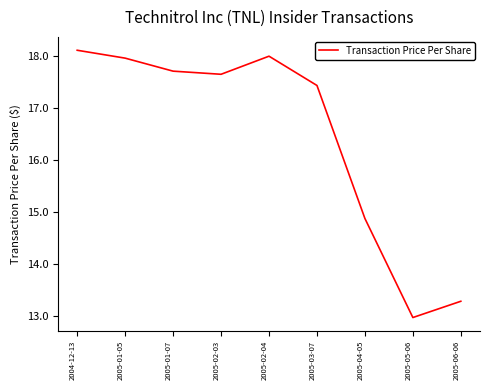

What is the approximate value at 2005-01-07?

17.7